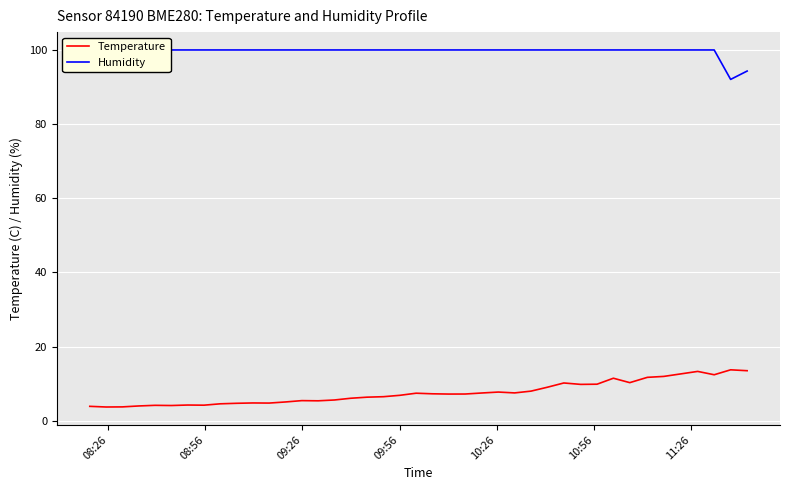

Rank the series by their average value, from highest to lowest.

Humidity, Temperature